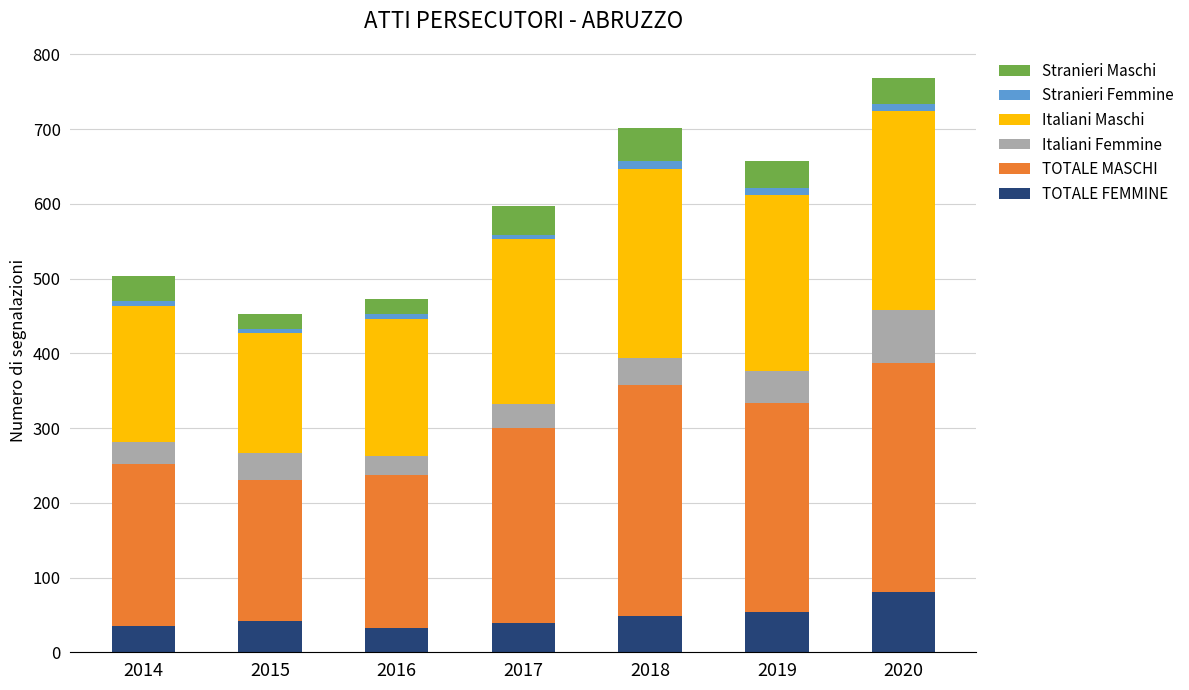

What is the lowest value of the TOTALE FEMMINE series?

32